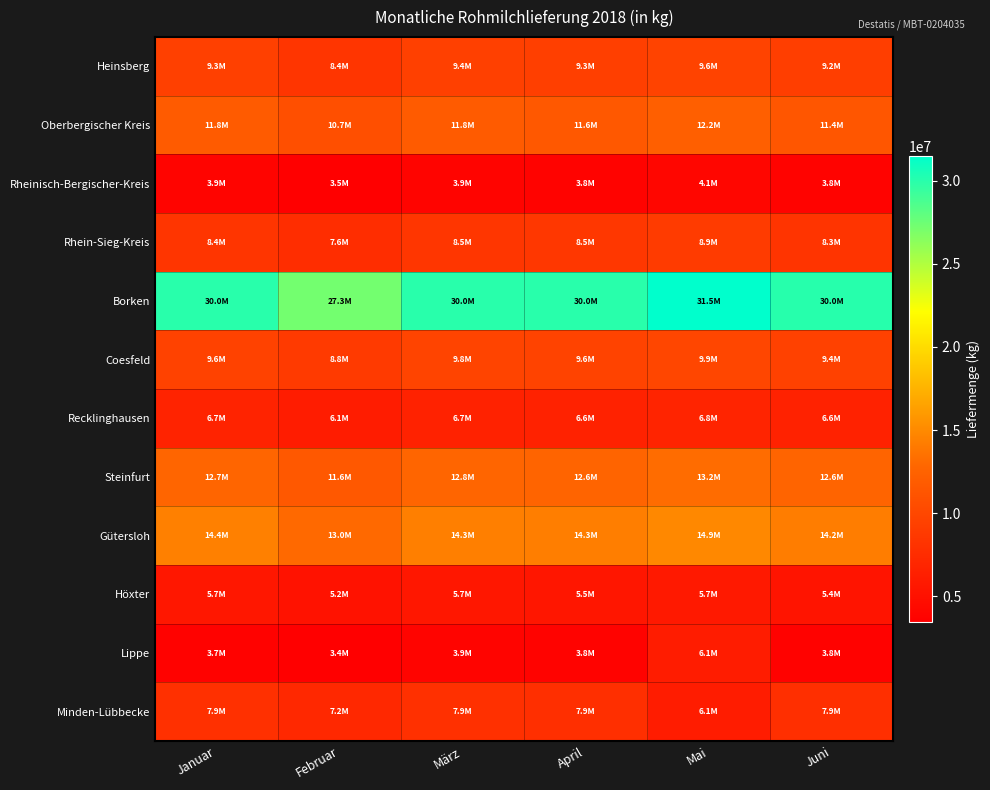

Reading left to right, extract all data points from this chart.

Heinsberg: Januar=9329020	Februar=8402135	März=9364585	April=9251569	Mai=9604971	Juni=9165794
Oberbergischer Kreis: Januar=11836687	Februar=10680656	März=11773730	April=11587135	Mai=12171741	Juni=11364759
Rheinisch-Bergischer-Kreis: Januar=3890099	Februar=3527191	März=3915649	April=3821188	Mai=4062191	Juni=3797231
Rhein-Sieg-Kreis: Januar=8411292	Februar=7644399	März=8466027	April=8524861	Mai=8870997	Juni=8271193
Borken: Januar=29986352	Februar=27267824	März=29974122	April=29963599	Mai=31488575	Juni=30034347
Coesfeld: Januar=9577474	Februar=8777990	März=9774515	April=9607167	Mai=9943202	Juni=9429330
Recklinghausen: Januar=6676473	Februar=6061263	März=6675299	April=6587641	Mai=6787611	Juni=6635998
Steinfurt: Januar=12712722	Februar=11568588	März=12799814	April=12638028	Mai=13225195	Juni=12637687
Gütersloh: Januar=14408548	Februar=12978493	März=14347078	April=14295942	Mai=14914356	Juni=14216220
Höxter: Januar=5674221	Februar=5169607	März=5662371	April=5546807	Mai=5747677	Juni=5357714
Lippe: Januar=3735454	Februar=3444833	März=3874479	April=3813989	Mai=6062687	Juni=3771051
Minden-Lübbecke: Januar=7886212	Februar=7191474	März=7927046	April=7858122	Mai=6127666	Juni=7878543